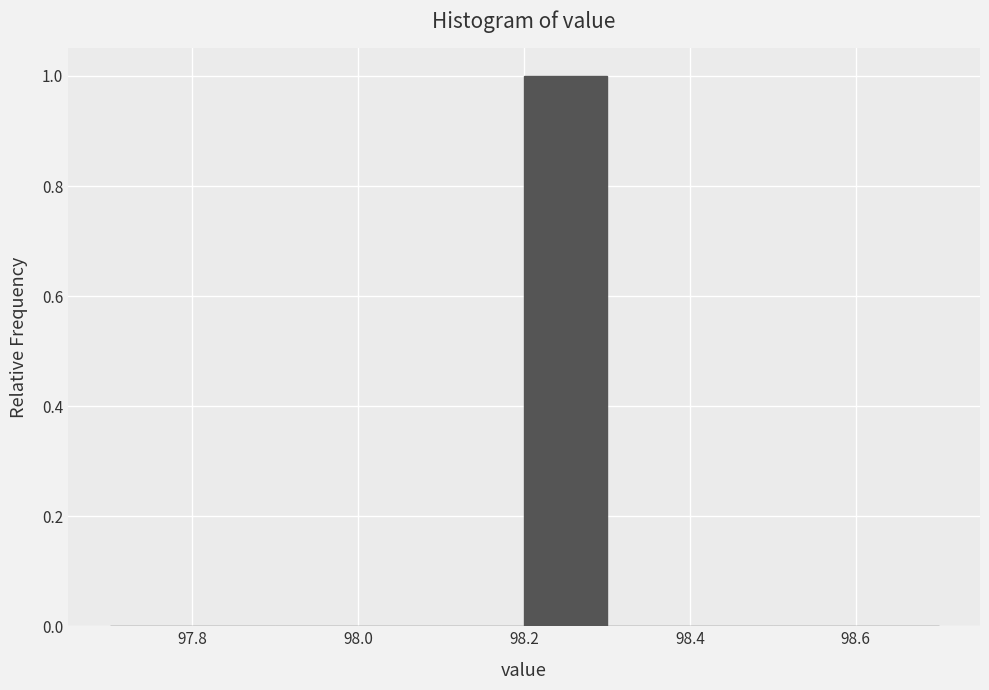

How tall is the bar that spans 98.2 to 98.3 on the x-axis? The values are not printed on the chart, so give them approximately, as read against the axis.

1